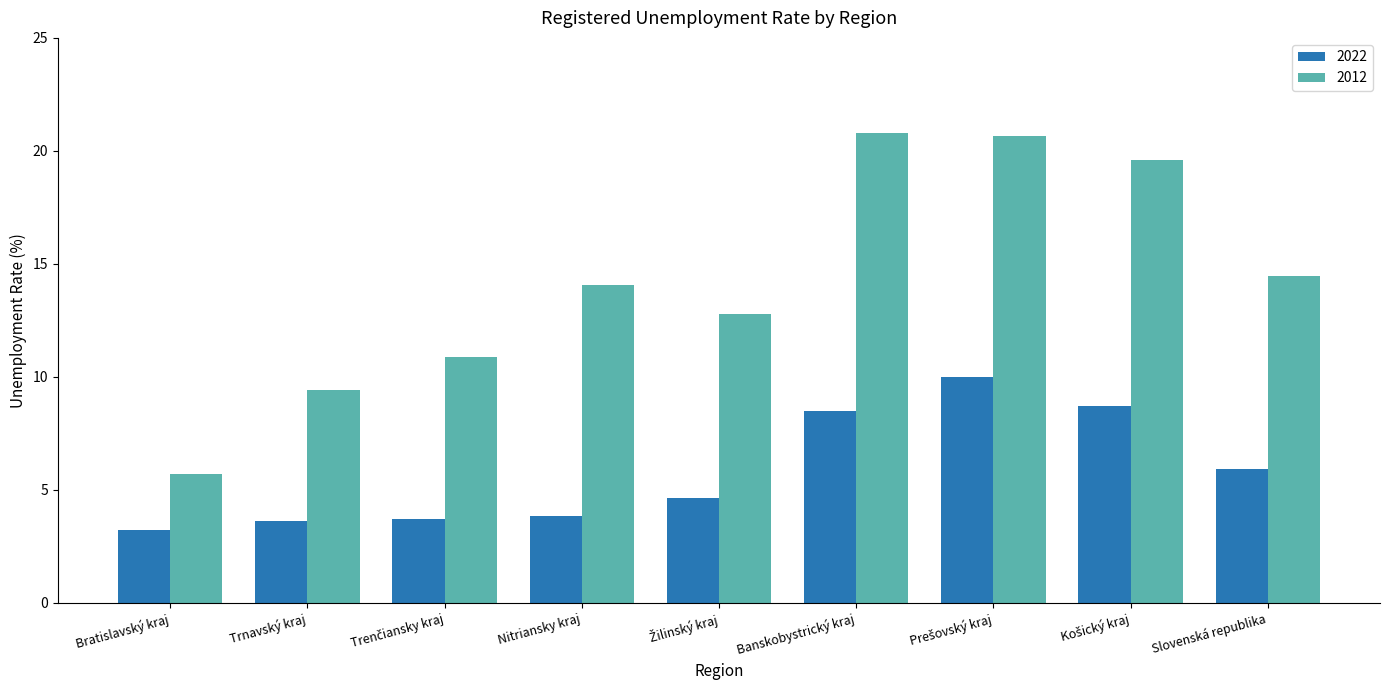

What is the difference between the highest and lowest values at Slovenská republika?

8.5